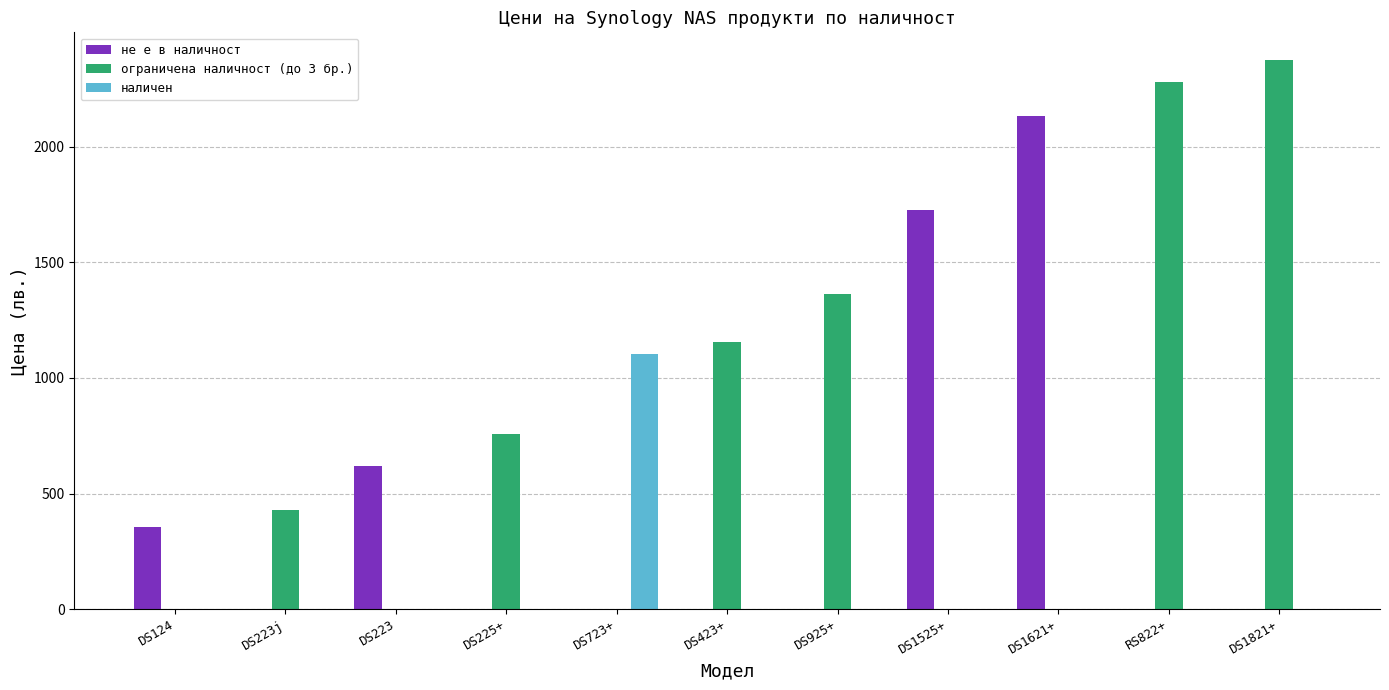

At which label is ограничена наличност (до 3 бр.) closest to 1187?

DS423+